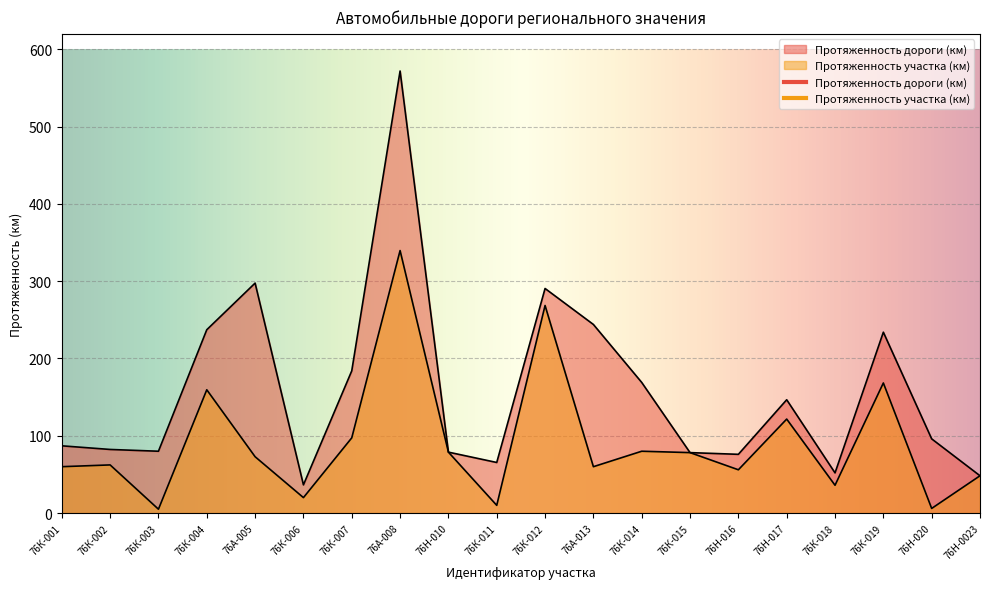

Is it true that Протяженность участка (км) equals 5.0 at 76К-003?

True